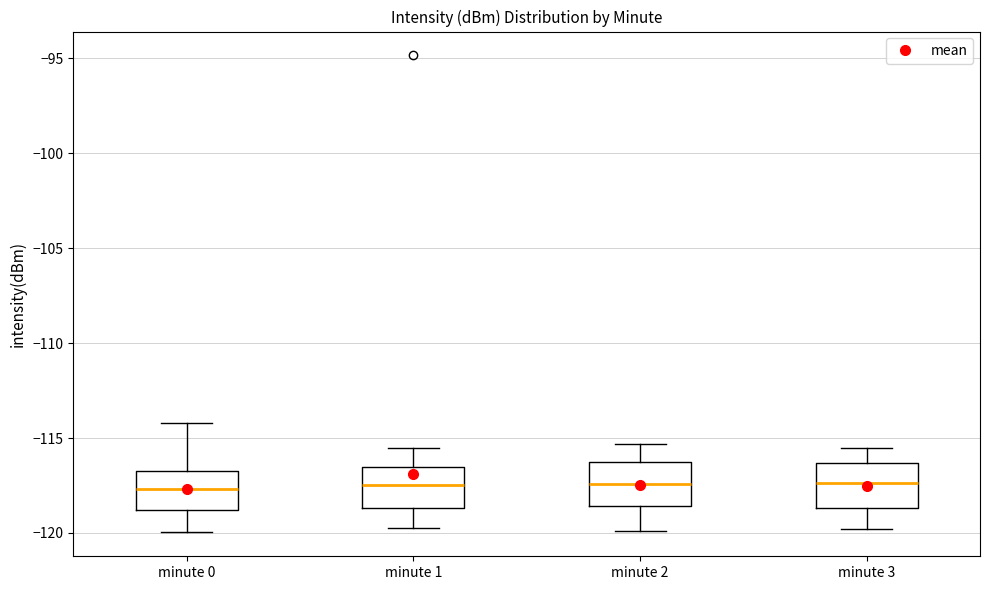

Reading left to right, read every box against the y-axis: the position of its median line, the range the box covers, and the ends of its whiskers. The values are not printed on the chart, so give them approximately, as read against the axis.

minute 0: median -117.5, box -119.0 to -116.5, whiskers -120.0 to -114.0
minute 1: median -117.5, box -118.5 to -116.5, whiskers -120.0 to -115.5
minute 2: median -117.5, box -118.5 to -116.0, whiskers -120.0 to -115.5
minute 3: median -117.5, box -118.5 to -116.5, whiskers -120.0 to -115.5